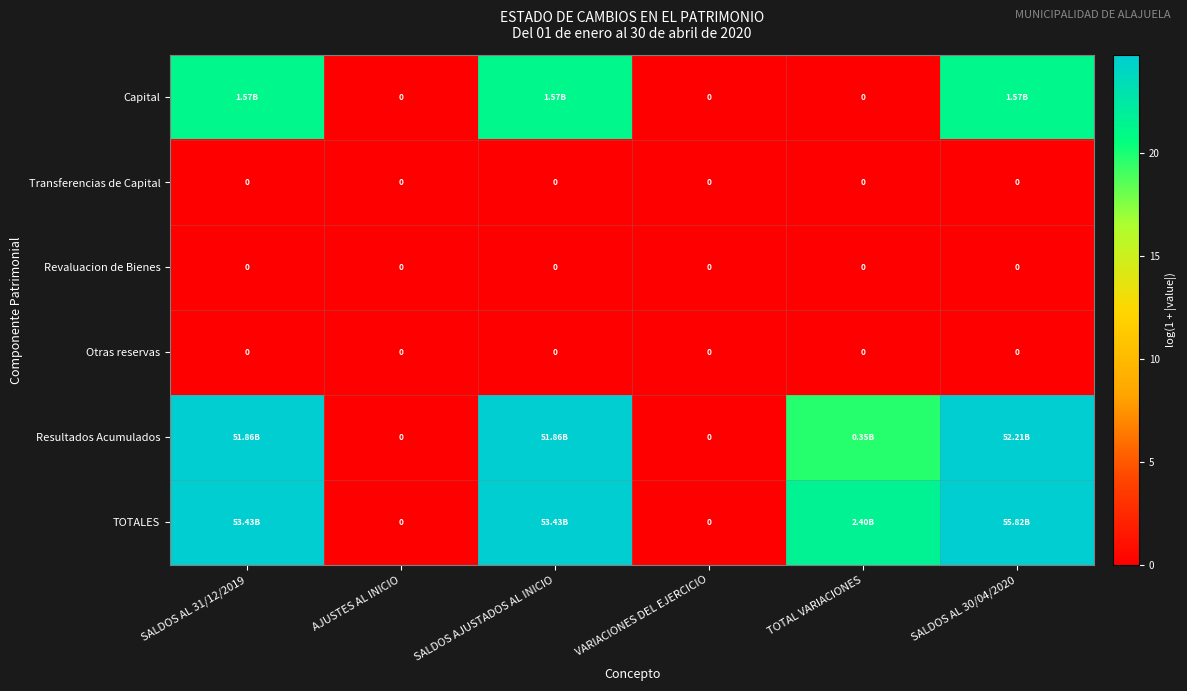

The value of Otras reservas at AJUSTES AL INICIO is 0.0. True or false?

True